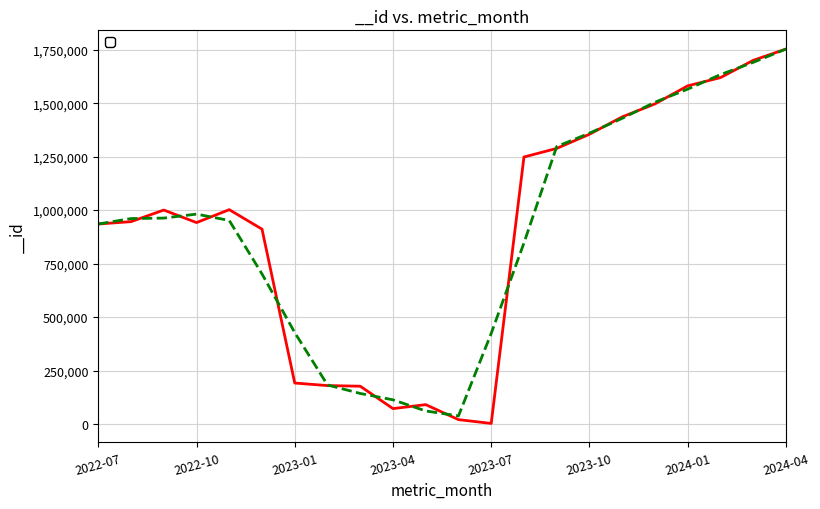

True or false: the data shows 4661 at 2023-07.

False